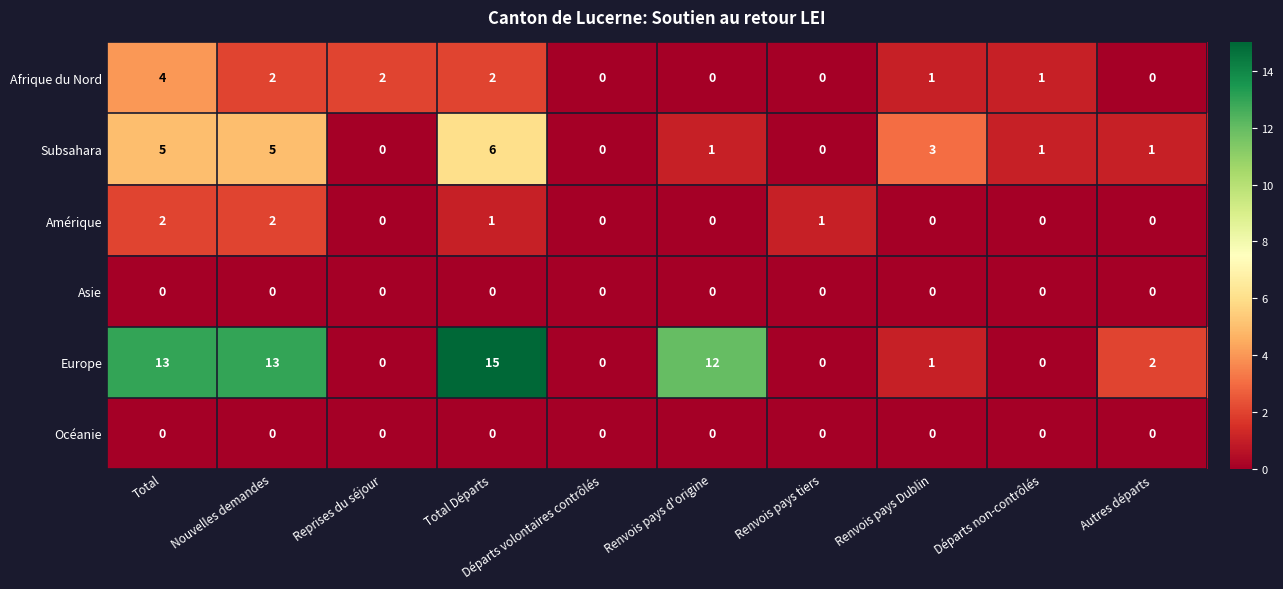

The value of Europe at Total is 13. True or false?

True